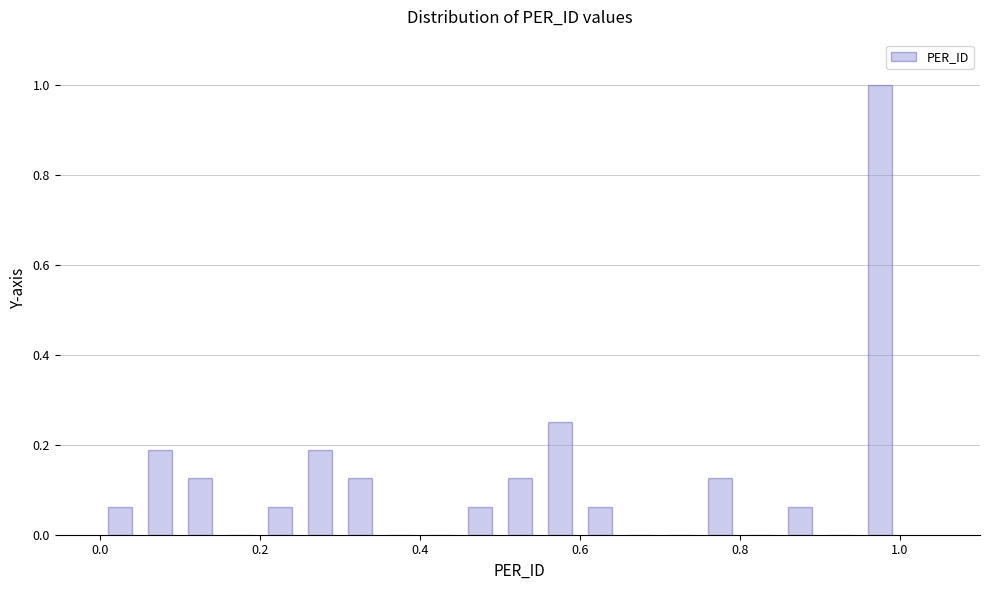

Read against the x-axis, roughly where is the centre of the tallest bar?

0.98